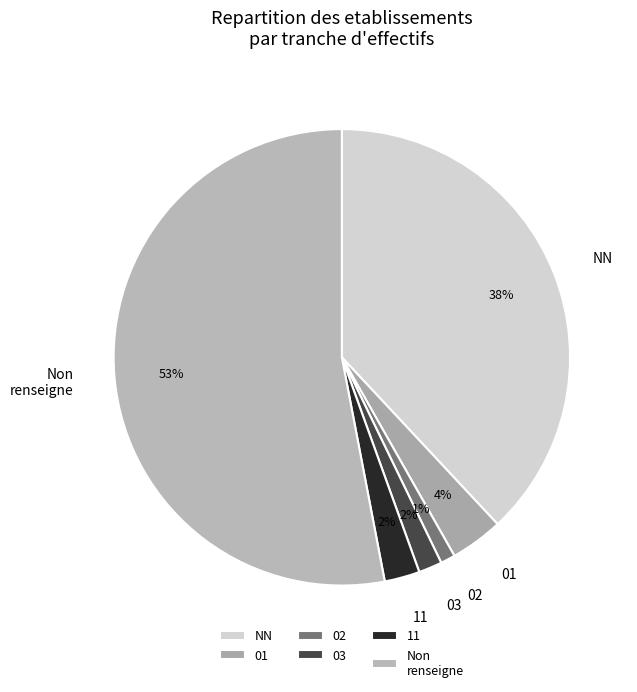

True or false: 02 accounts for 11% of the total.

False